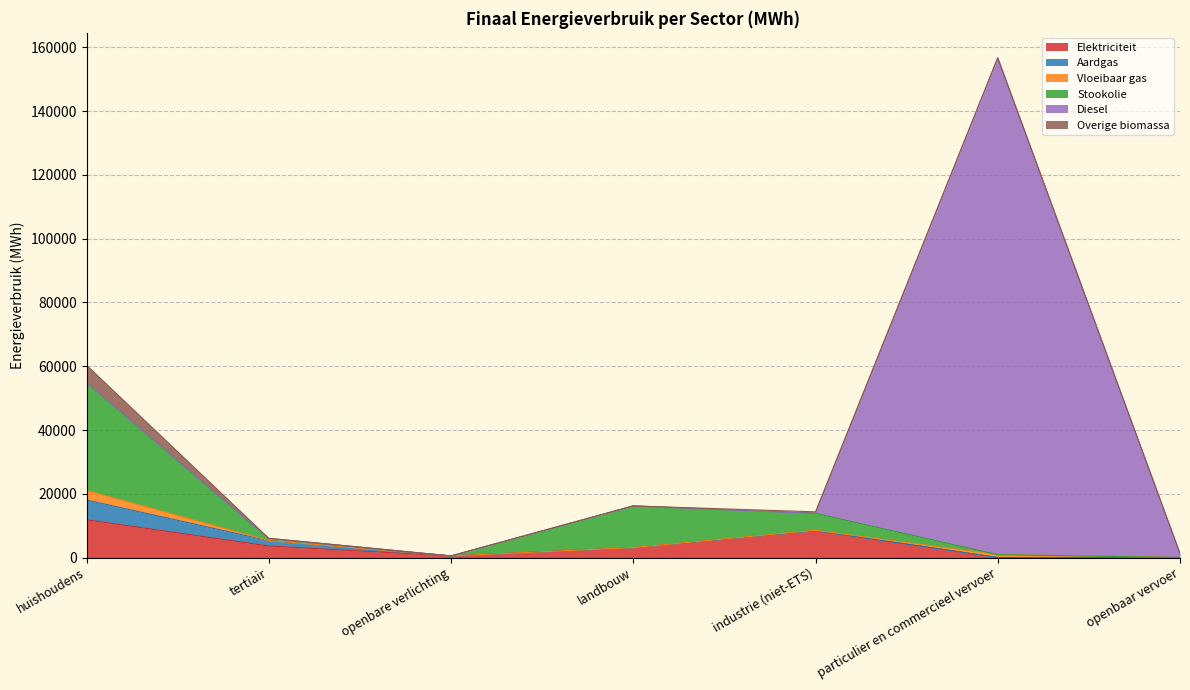

What position from the left is openbaar vervoer?

7